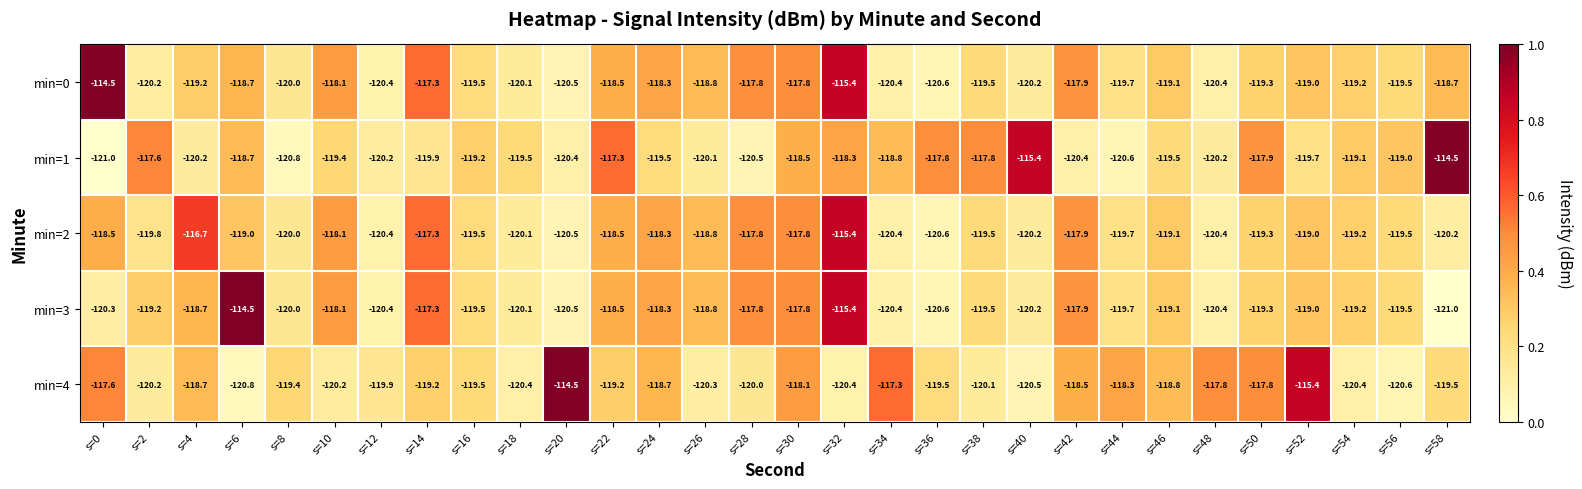

What is the sum of the min=1 values at s=16 and s=0?

-240.2